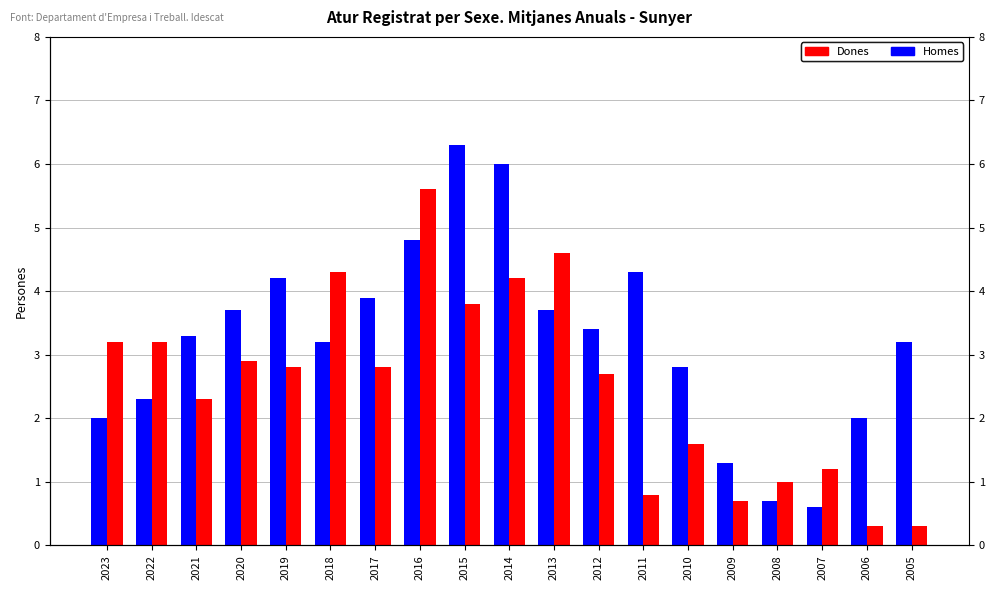

Read the Homes value at 2005.

3.2